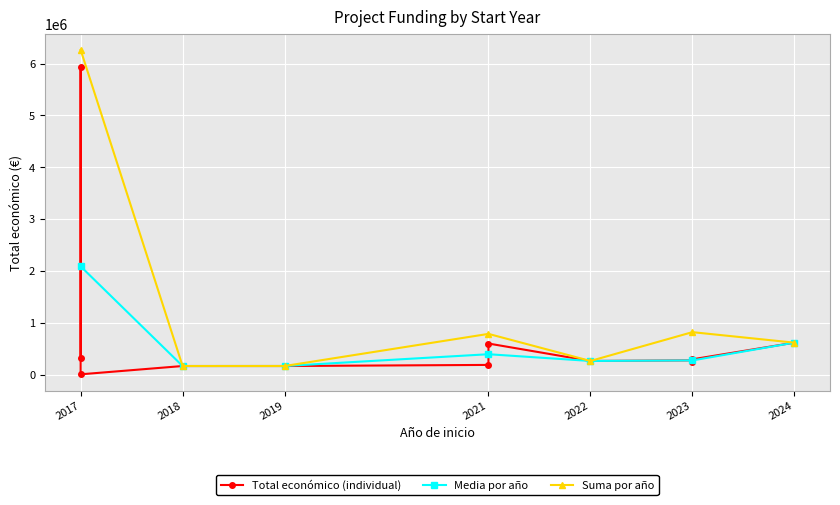

What is the maximum value for Suma por año?

6263046.0